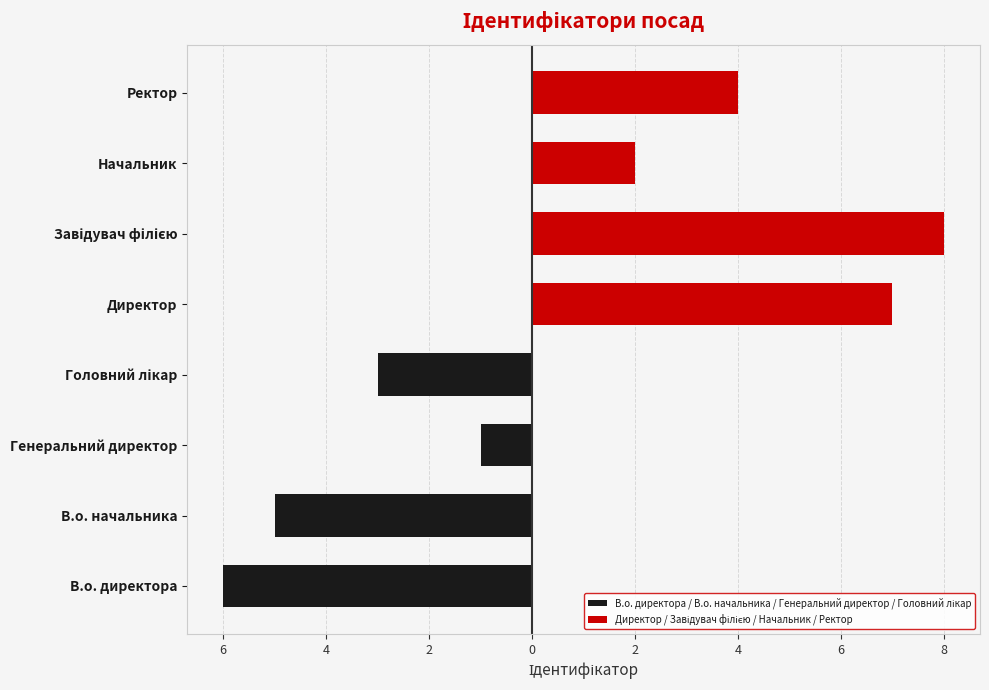

Reading left to right, extract all data points from this chart.

В.о. директора / В.о. начальника / Генеральний директор / Головний лікар: -6	-5	-1	-3
Директор / Завідувач філією / Начальник / Ректор: 7	8	2	4